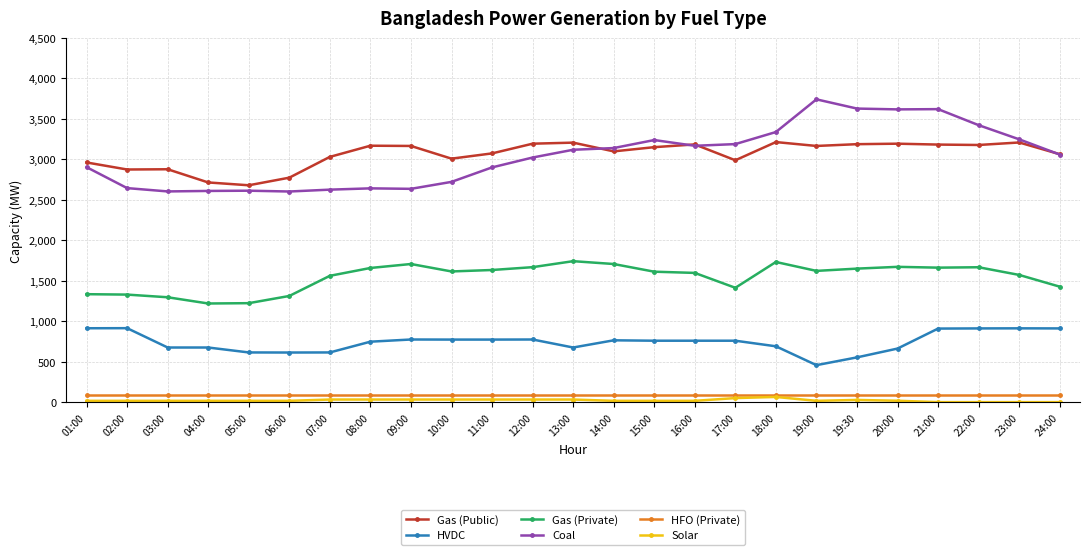

Is the value of Gas (Public) at 08:00 greater than the value of HFO (Private) at 04:00?

Yes